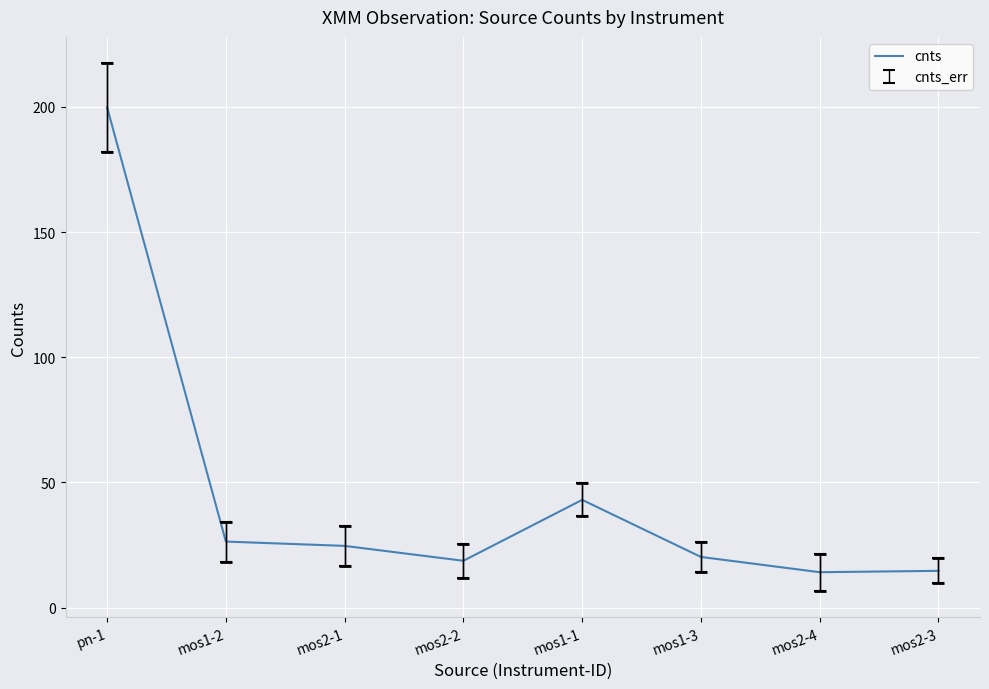

What is the difference between the maximum and minimum values?

185.7